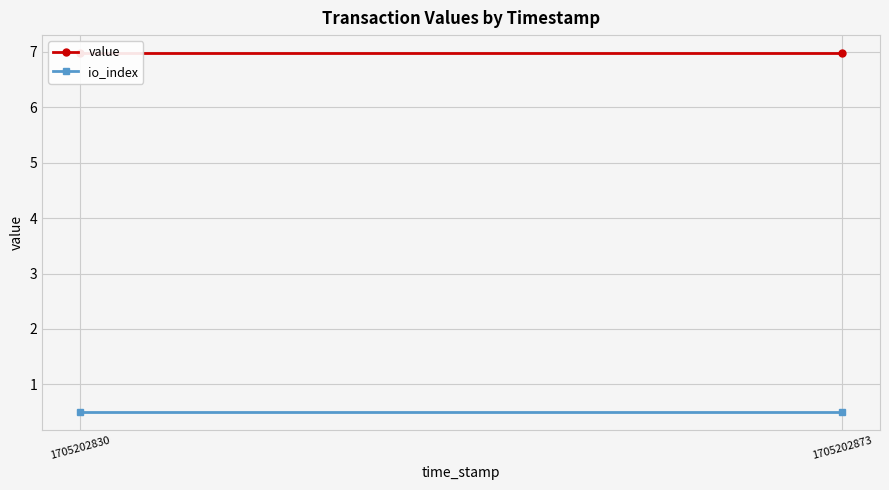

What is the average value of the value series?

7.0